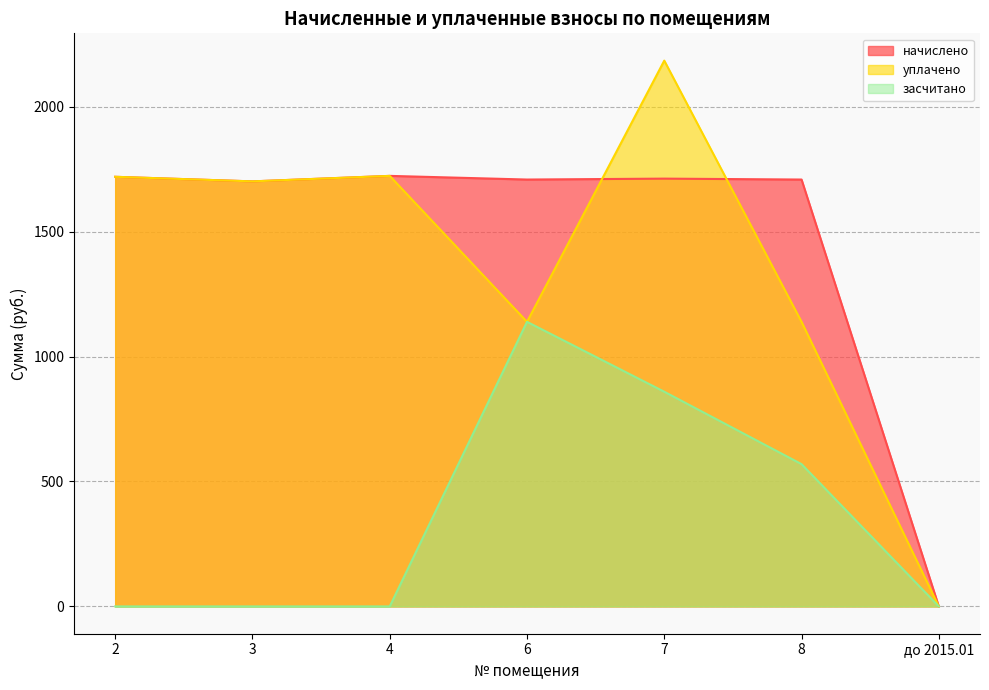

Does the chart have visible grid lines?

Yes